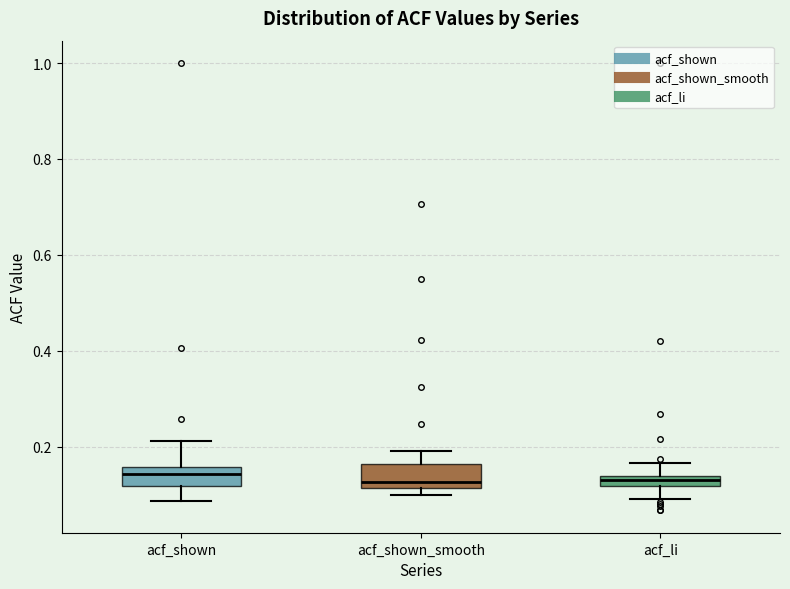

Where is the lower edge of the box for acf_li on the y-axis? The values are not printed on the chart, so give them approximately, as read against the axis.

0.12